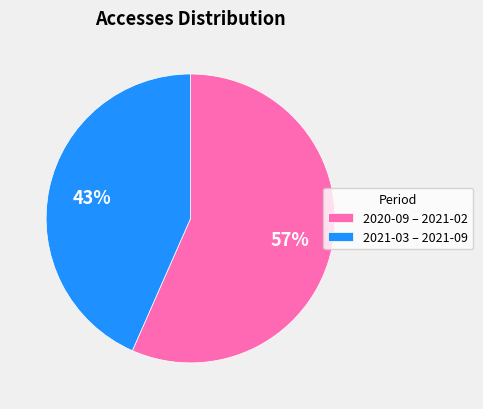

What percentage is the 2020-09 – 2021-02 slice, to the nearest percent?

57%